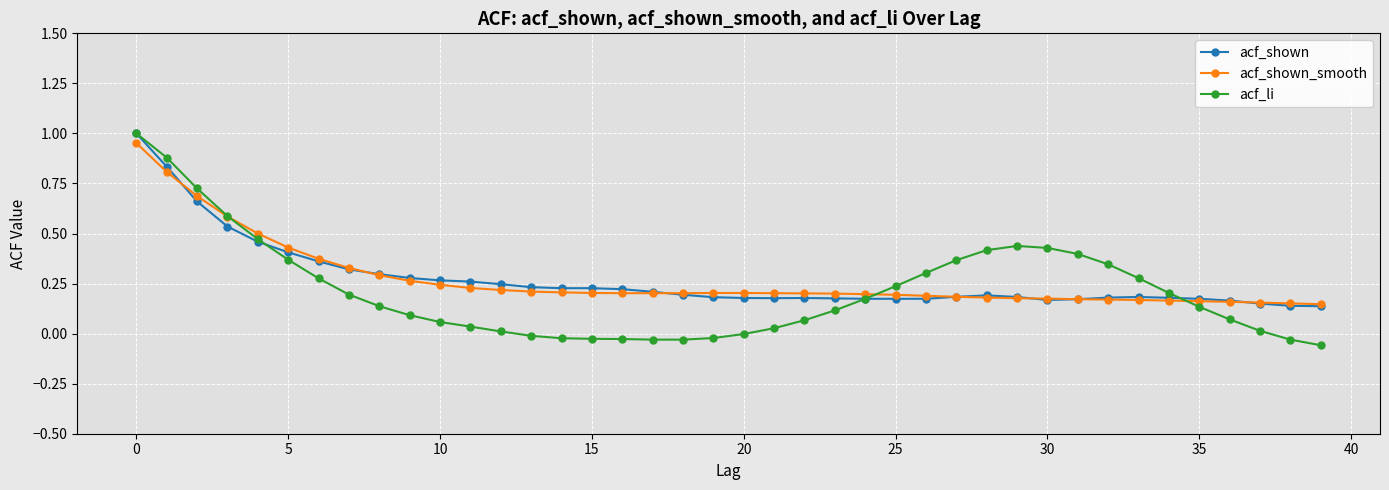

Which series has the largest range (max minus min)?

acf_li